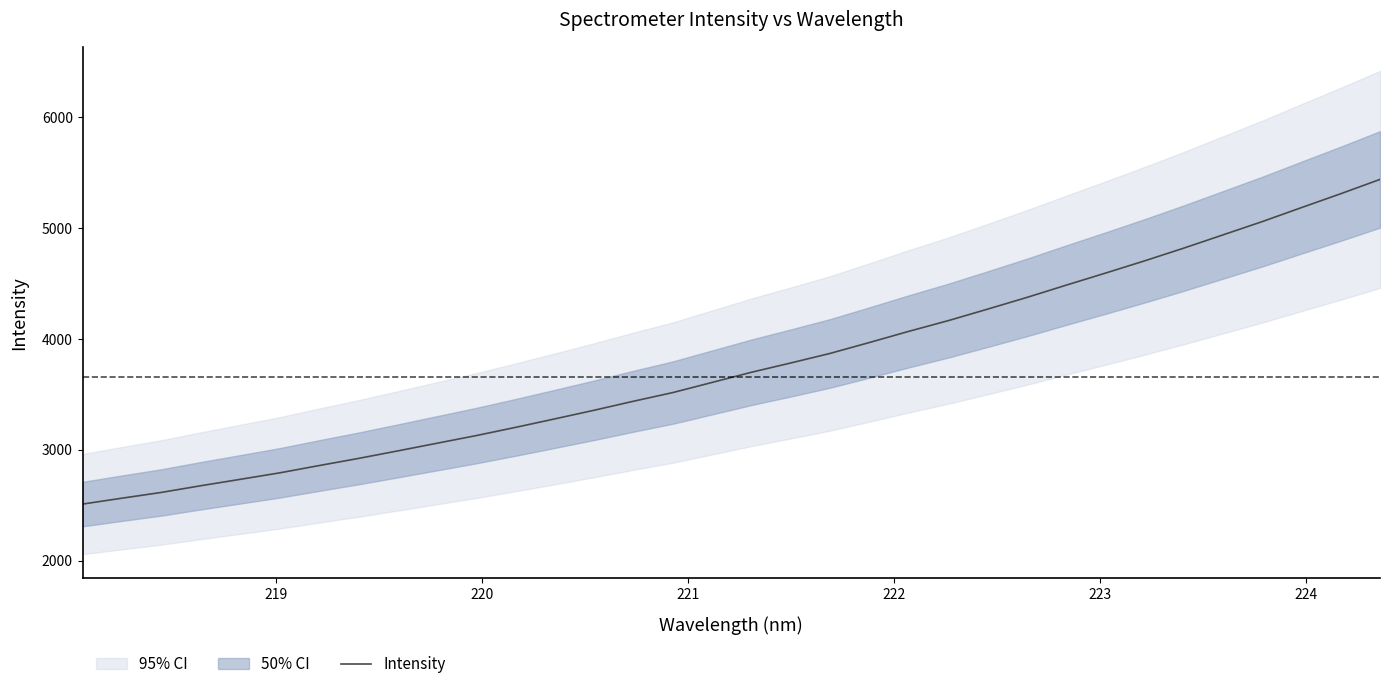

What is the average value?

3763.8